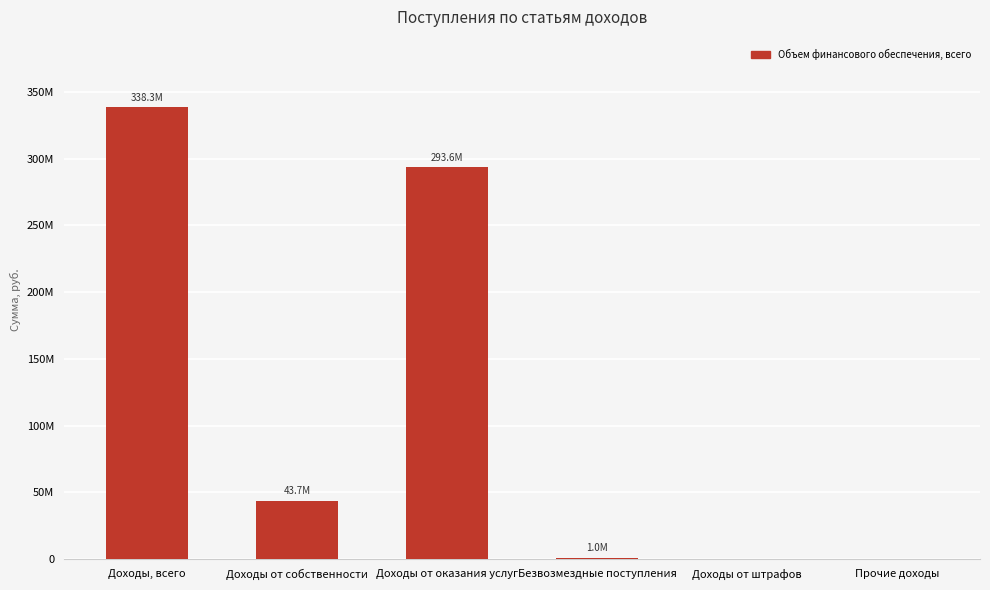

How many values exceed 43688000?

2